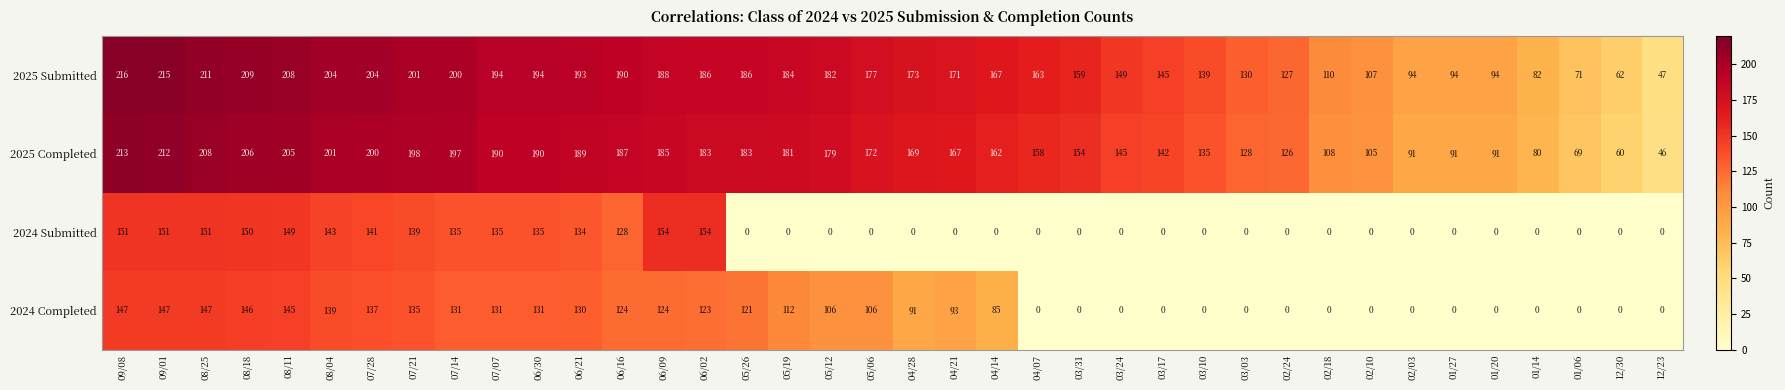

Count the number of categories in the chart.

38